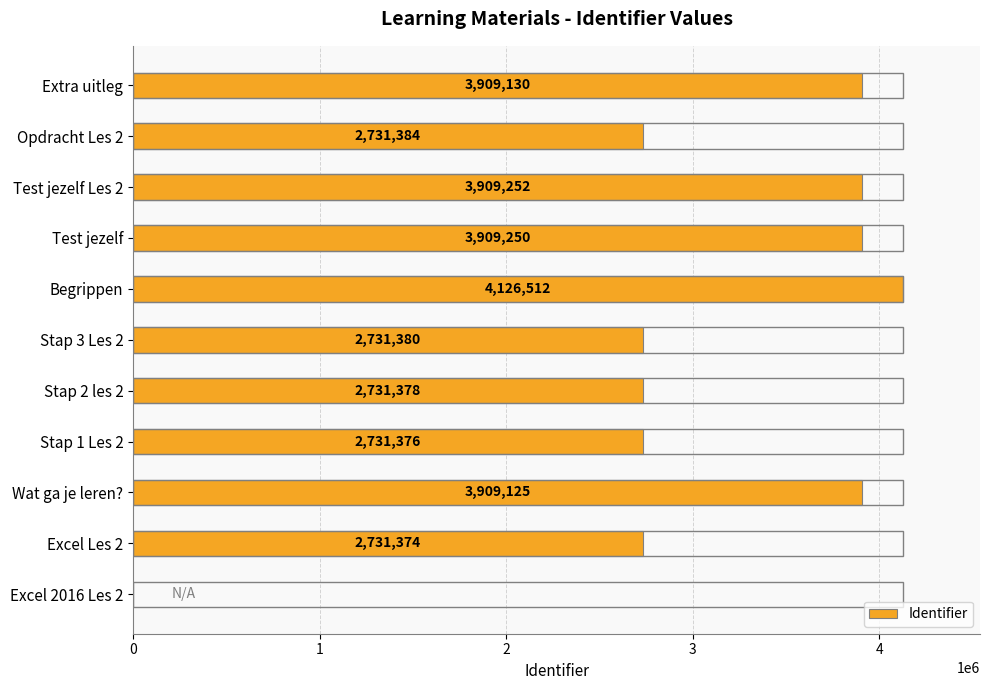

Are the bars grouped side by side (vs. stacked)?

No